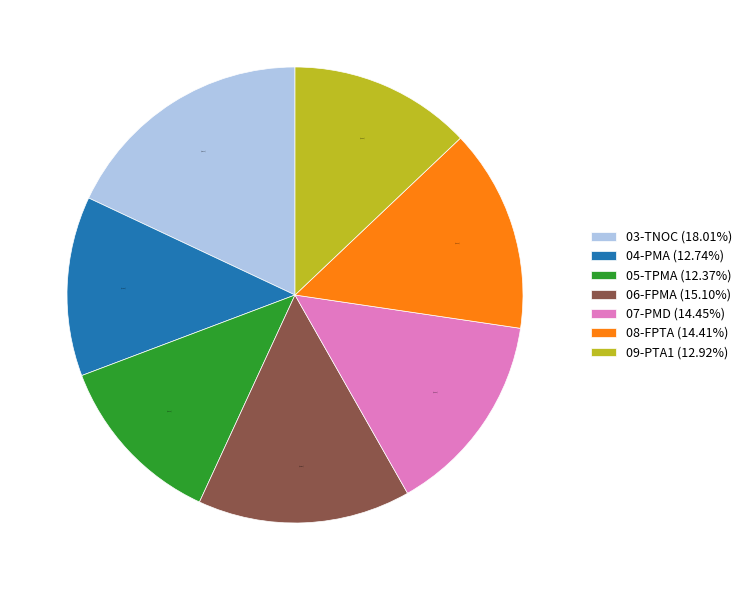

Is the sum of 05-TPMA (12.37%) and 07-PMD (14.45%) greater than half?

No